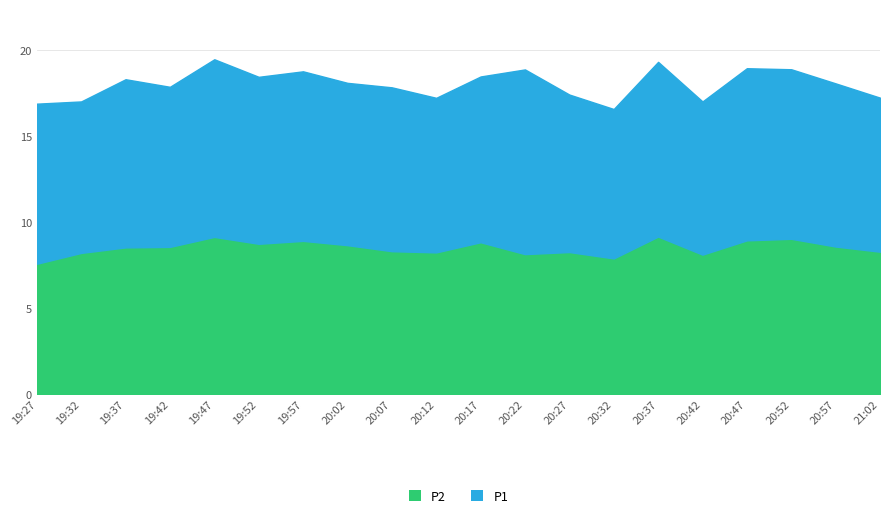

What position from the left is 20:02?

8